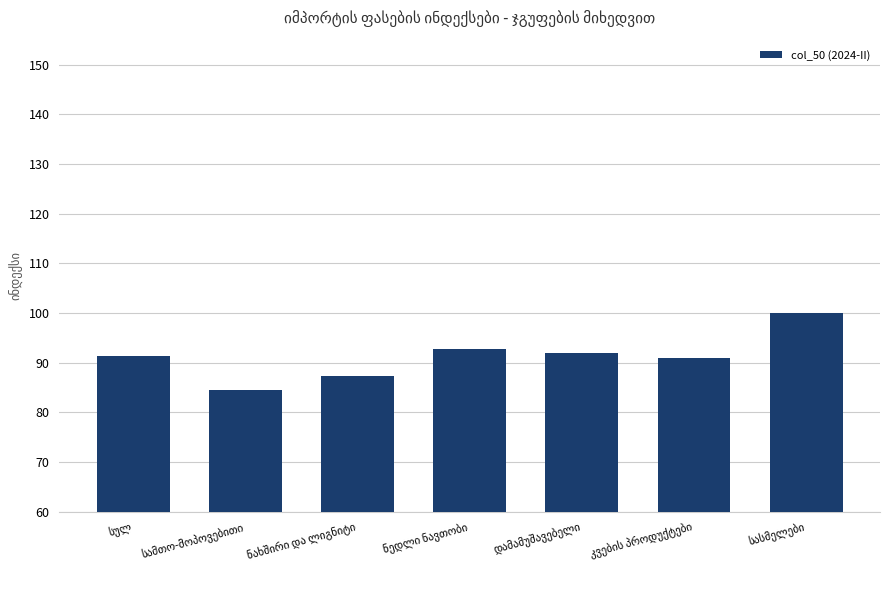

What is the greatest value displayed?

100.0